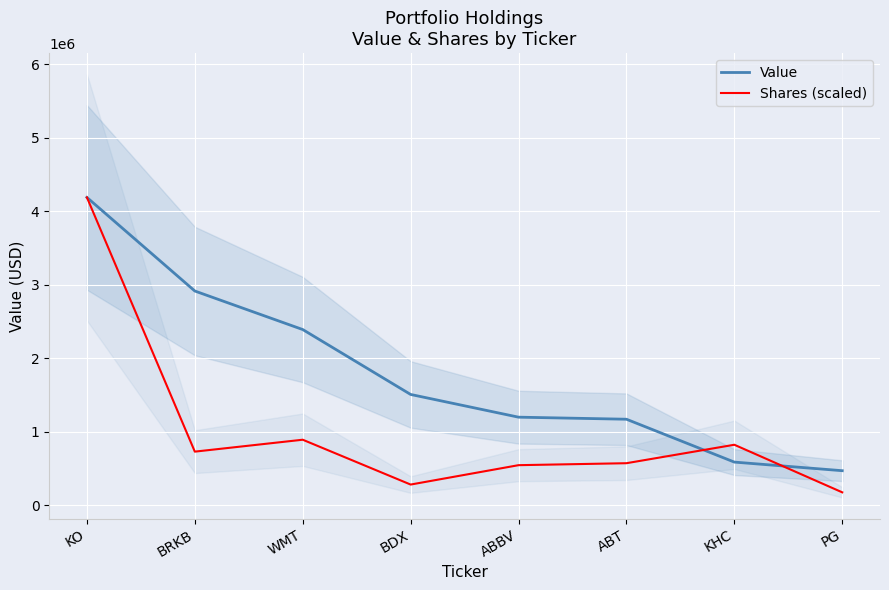

Does the chart display data point markers on the line(s)?

No